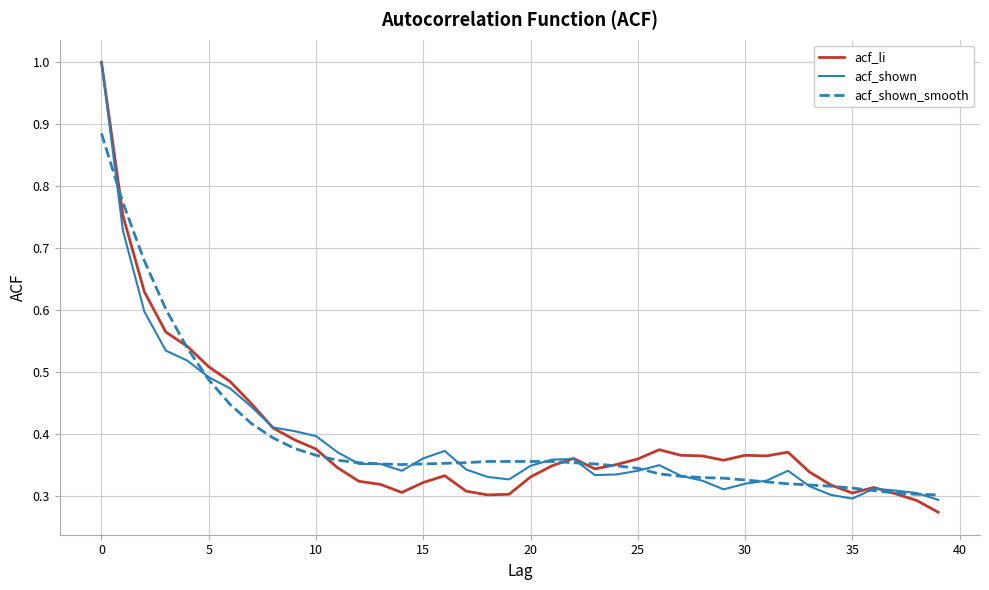

What is the greatest value displayed?

1.0